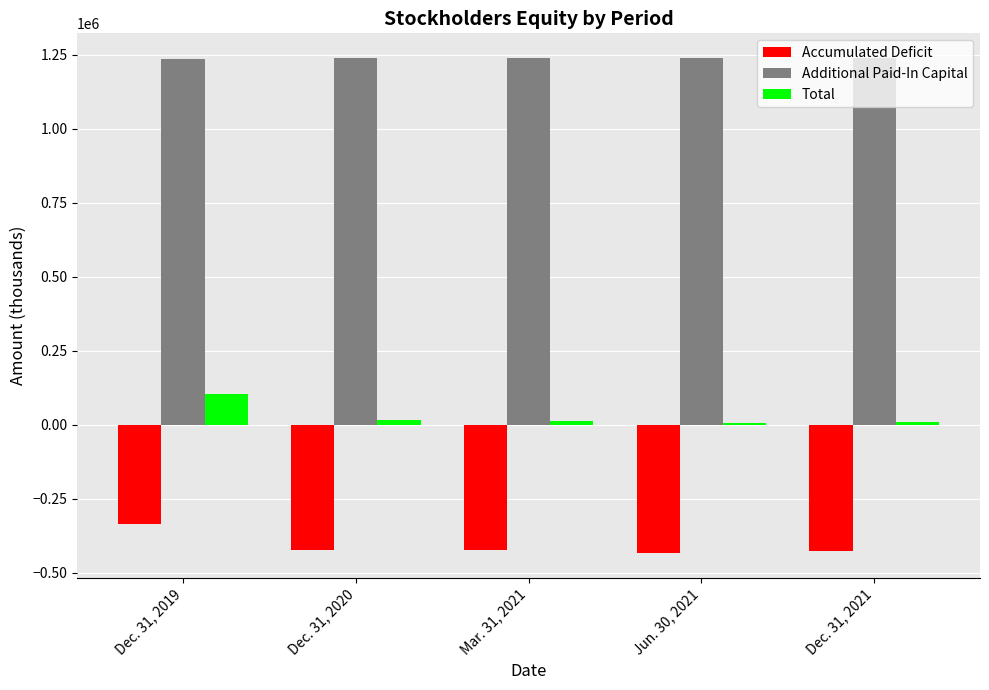

What is the greatest value displayed?

1237986